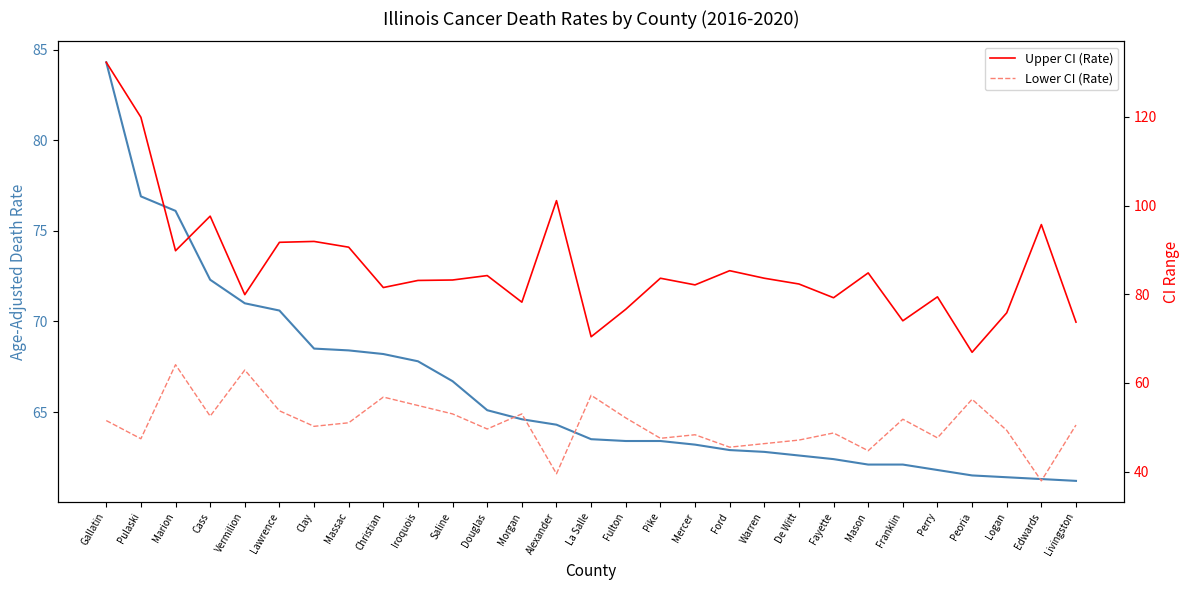

Where does the Age-Adjusted Death Rate series first go above 63?

Gallatin